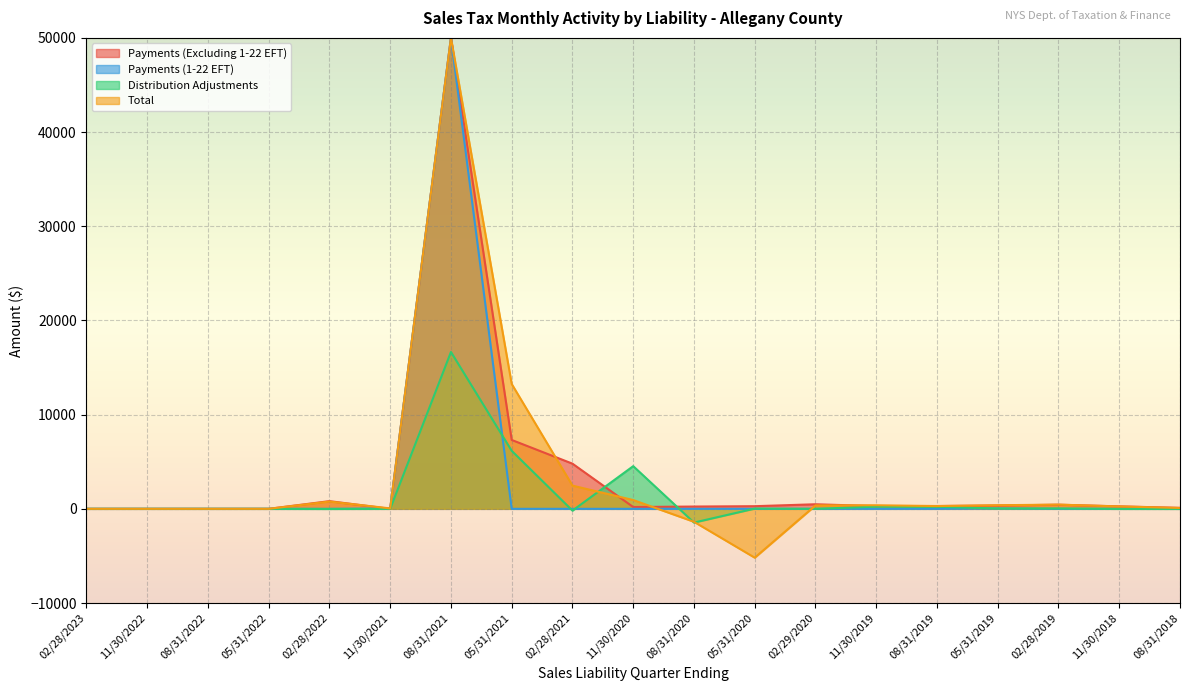

What is the difference between the second highest and second lowest values in the Payments (1-22 EFT) series?

39.2